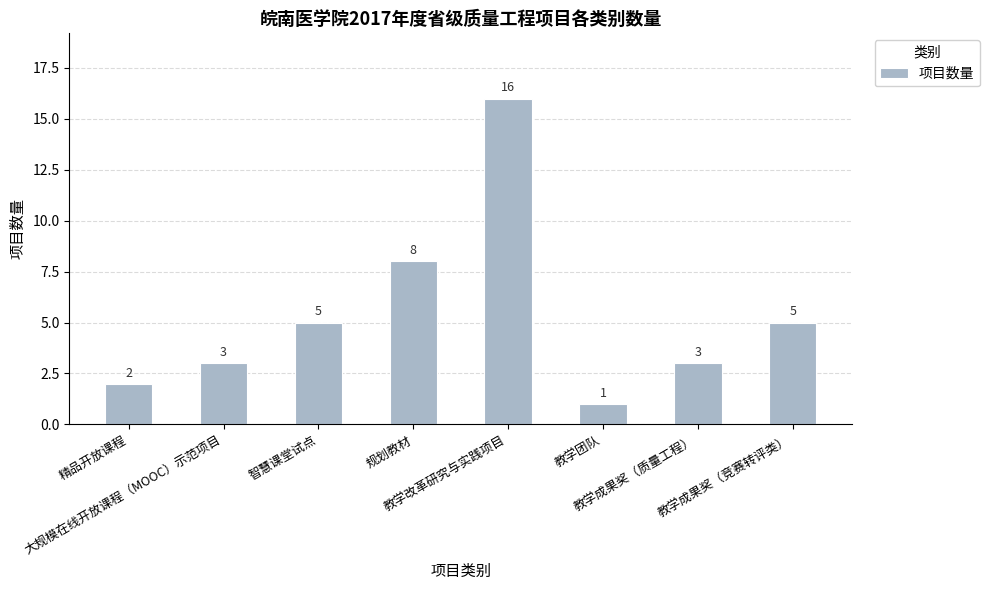

Between 教学团队 and 精品开放课程, which is larger?

精品开放课程